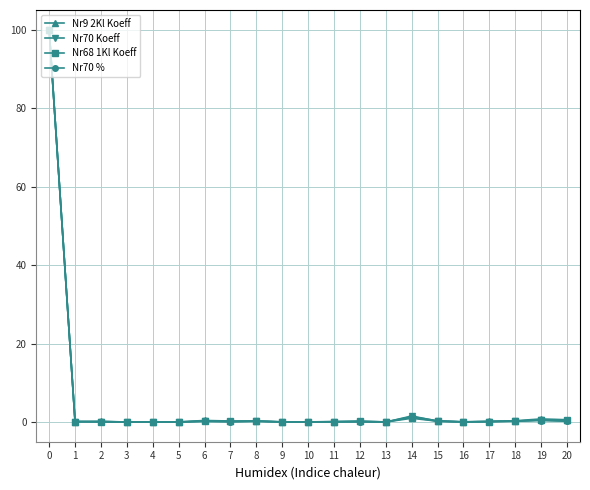

How many distinct data groups are displayed?

4